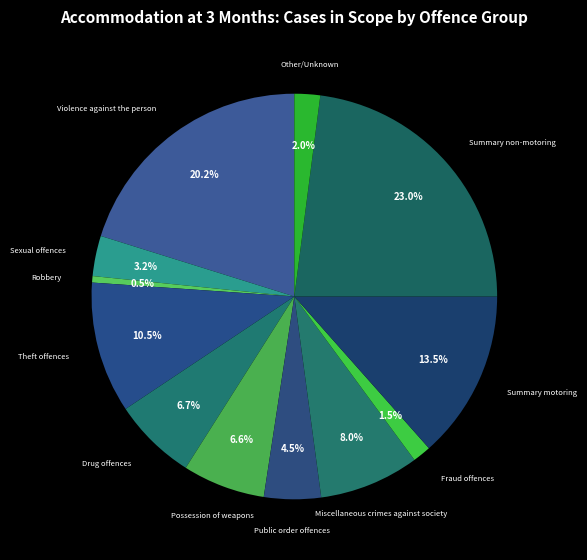

How many slices are in this pie chart?

12